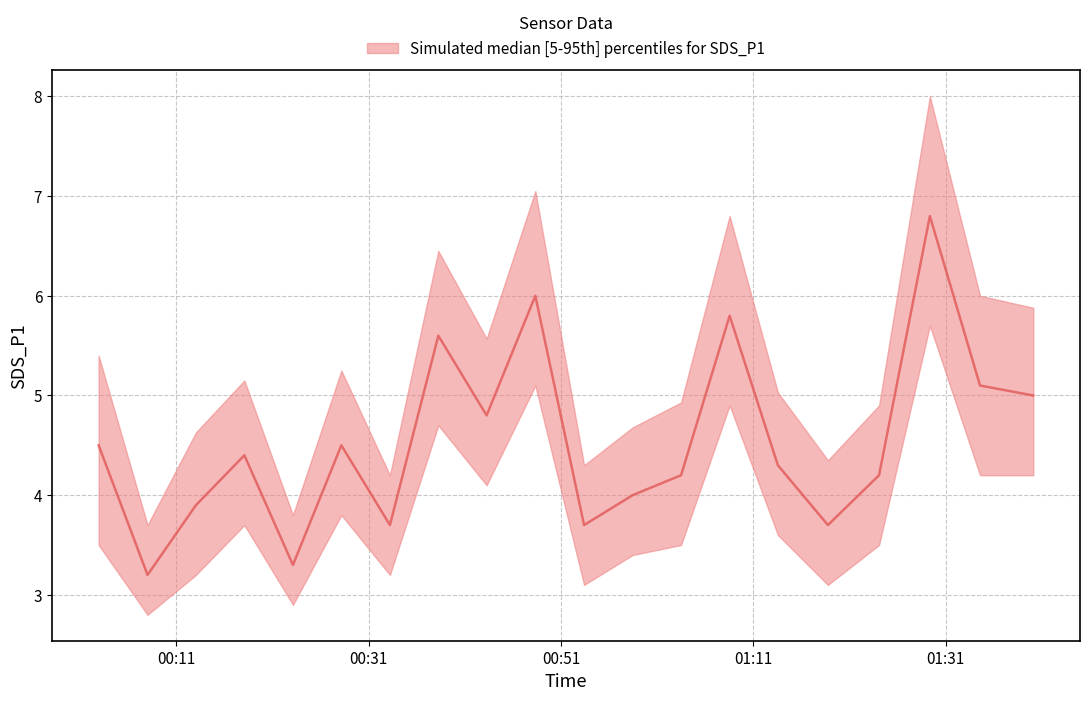

The SDS_P1_upper series shows 8.0 at 2023/06/24 01:29:21. True or false?

True